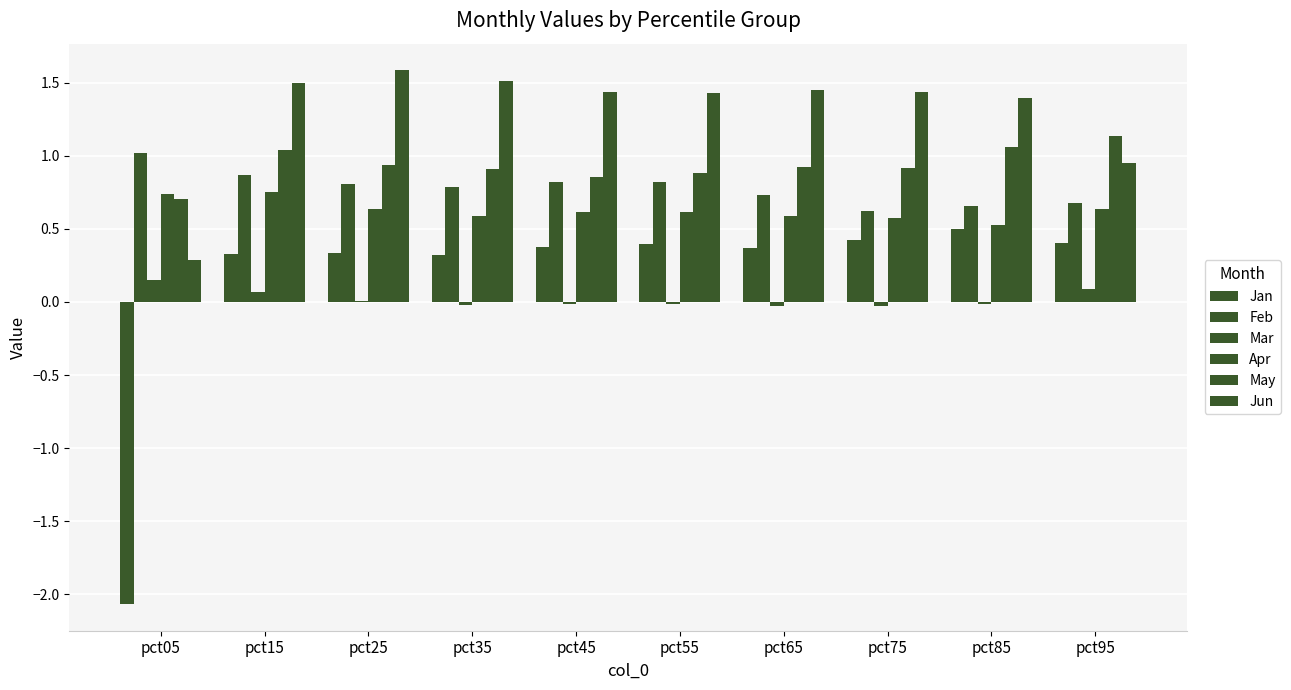

Between pct15 and pct75, which is larger?

pct75